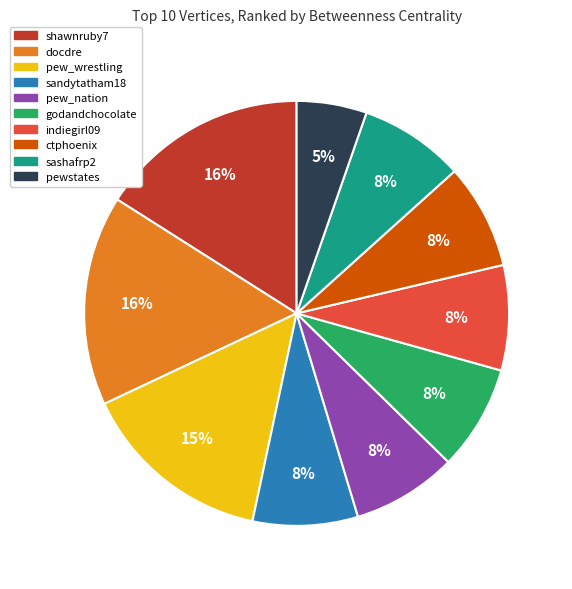

Count the number of slices in the pie.

10